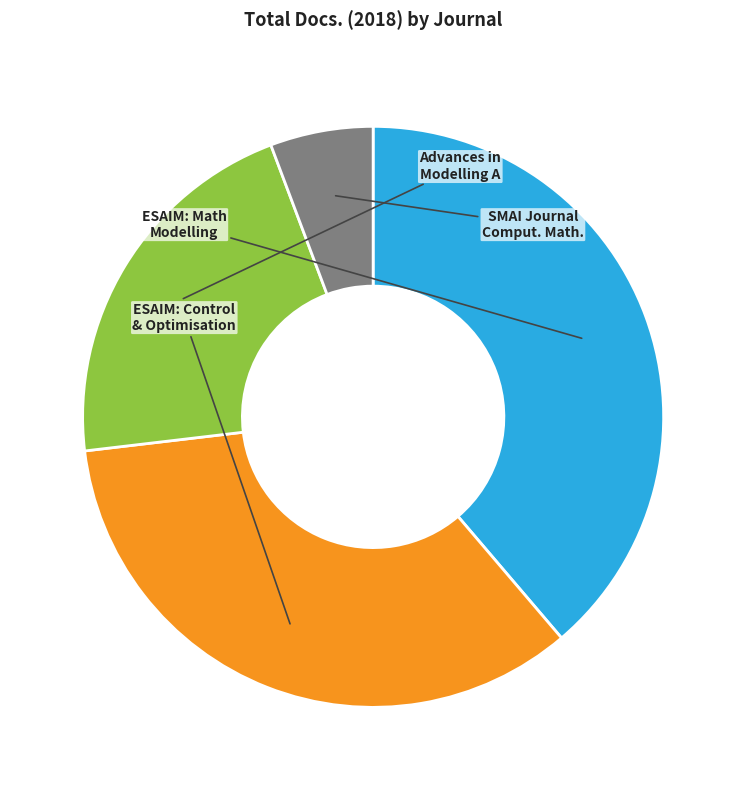

Is there any slice that represents more than half of the pie?

No